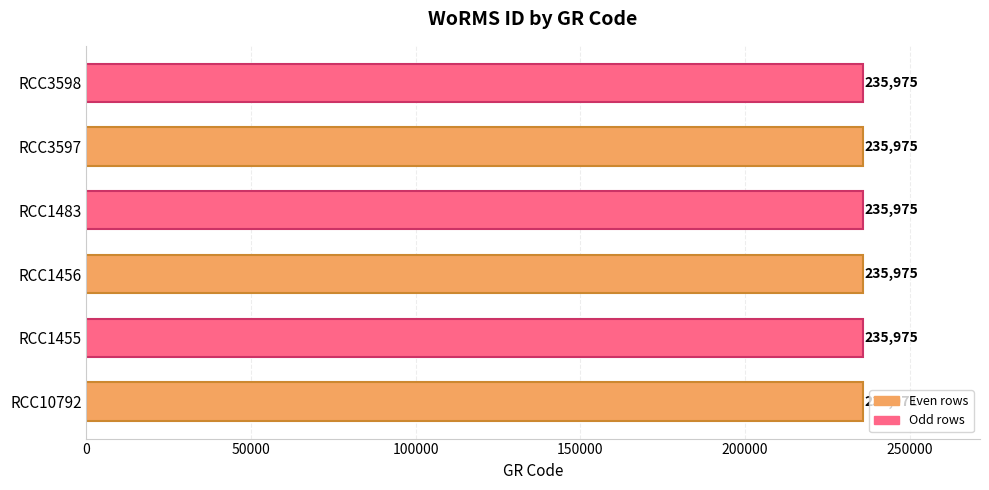

What is the difference between the maximum and minimum values?

4